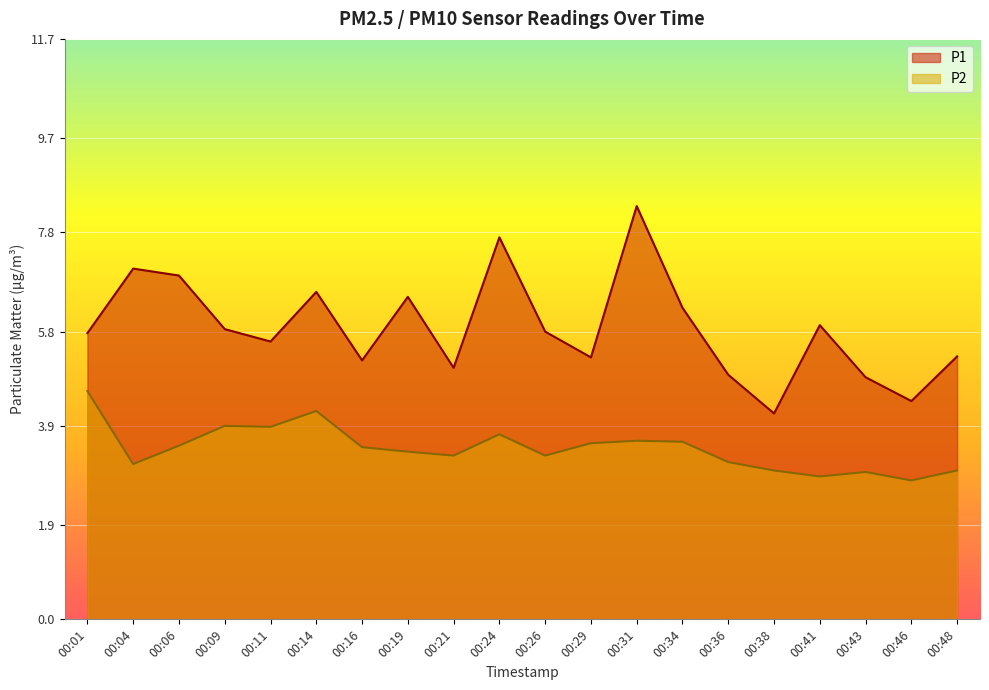

How many lines are shown in the chart?

2